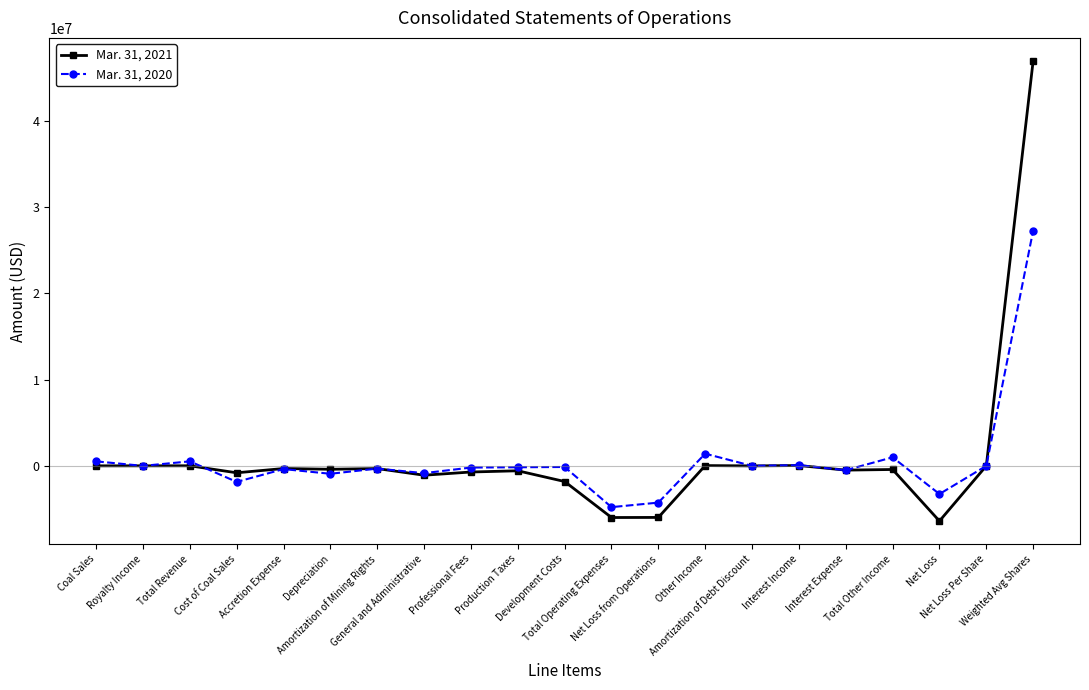

What is the lowest value of the Mar. 31, 2021 series?

-6389857.0